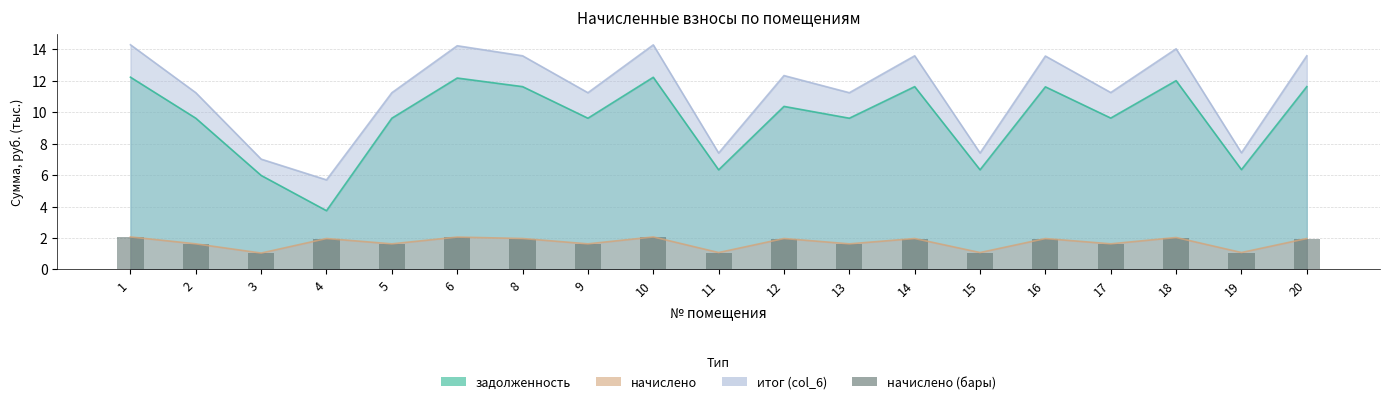

Where is the data nearest to the value 1?

3